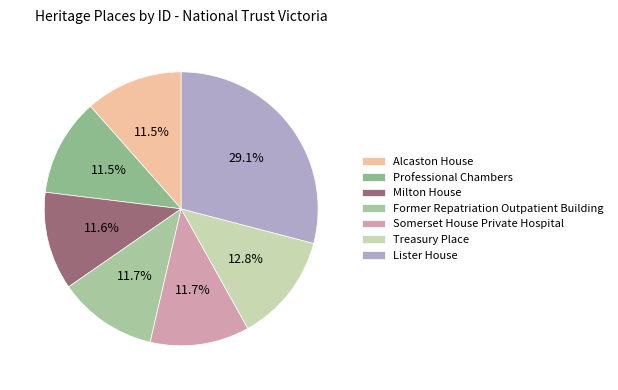

To the nearest percent, what is the average slice percentage?

14%